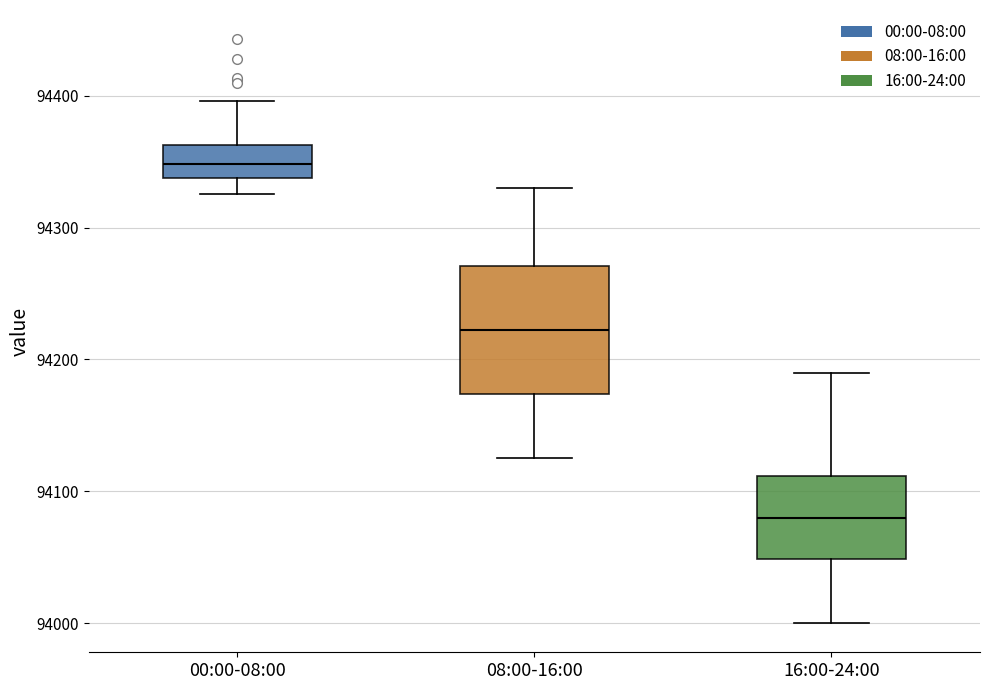

Reading left to right, transcribe this box plot: for each box, give where its median line is, the range the box spans, and where its two whiskers end, as read against the y-axis. The values are not printed on the chart, so give them approximately, as read against the axis.

00:00-08:00: median 94350, box 94340 to 94360, whiskers 94330 to 94400
08:00-16:00: median 94220, box 94170 to 94270, whiskers 94130 to 94330
16:00-24:00: median 94080, box 94050 to 94110, whiskers 94000 to 94190